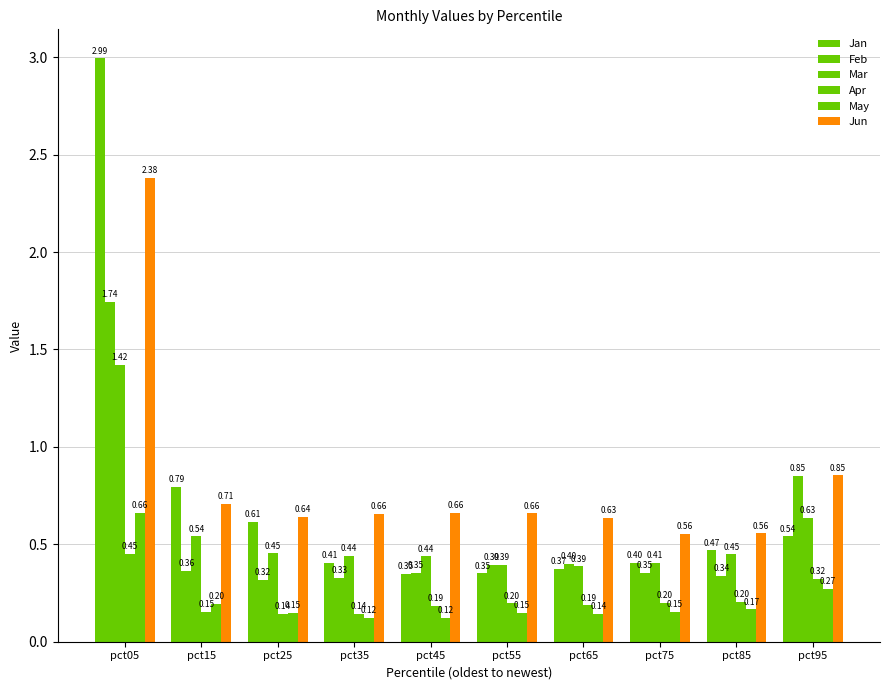

How many bars are there in total?

60